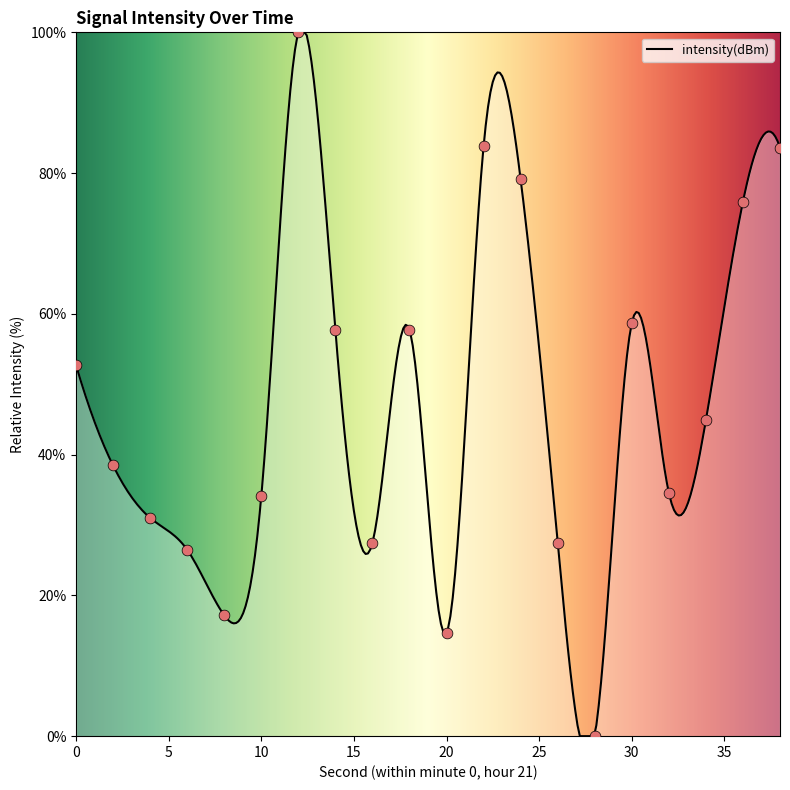

Which has a higher value, 38 or 36?

38